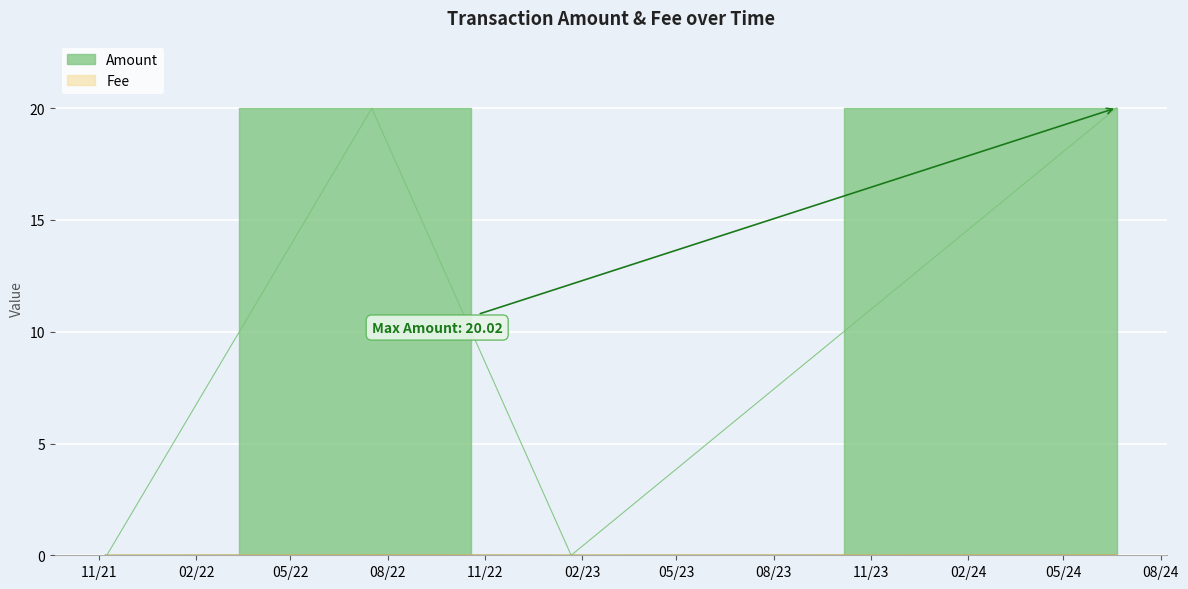

List the series in order of their peak value, lowest first.

Fee, Amount